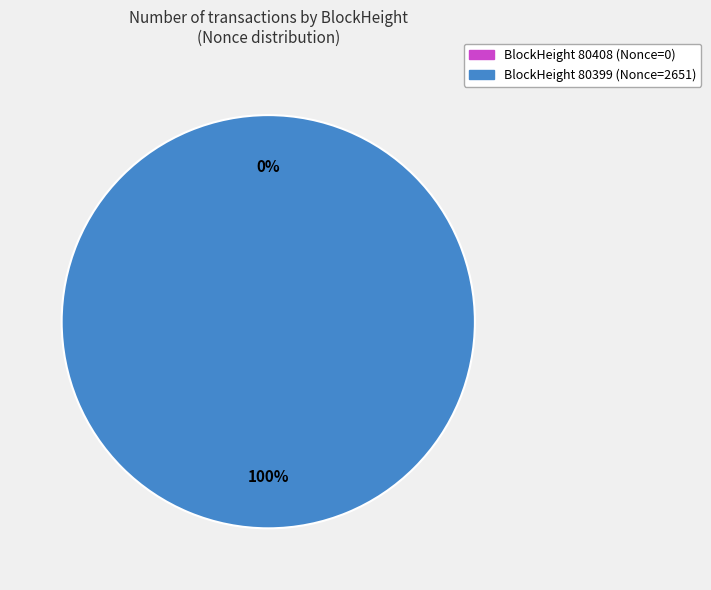

Combined, do 80399 and 80408 account for over 50%?

Yes